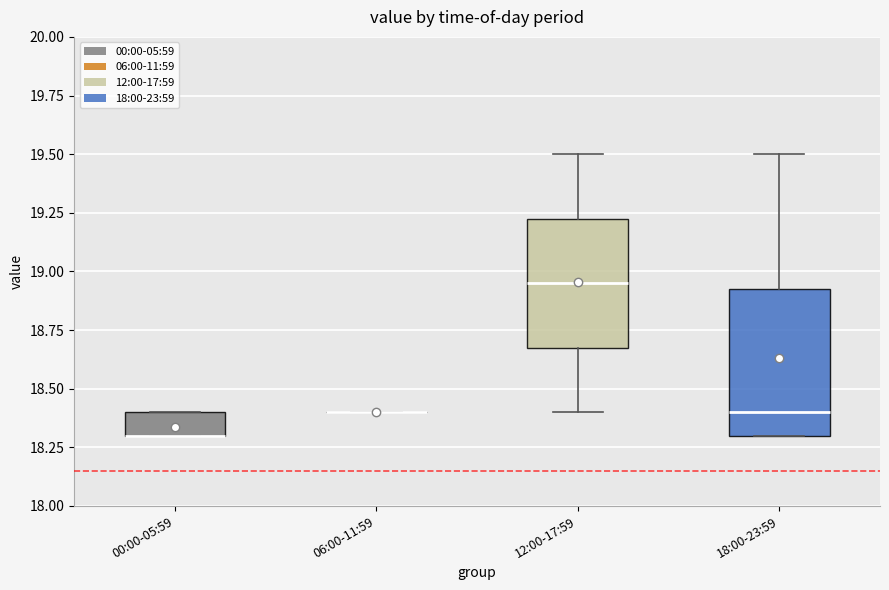

Reading left to right, read every box against the y-axis: the position of its median line, the range the box covers, and the ends of its whiskers. The values are not printed on the chart, so give them approximately, as read against the axis.

00:00-05:59: median 18.30 (drawn on the box's lower edge), box 18.30 to 18.40, whiskers 18.30 to 18.40
06:00-11:59: box collapsed to a line at 18.40, whiskers 18.40 to 18.40
12:00-17:59: median 18.95, box 18.70 to 19.25, whiskers 18.40 to 19.50
18:00-23:59: median 18.40, box 18.30 to 18.95, whiskers 18.30 to 19.50